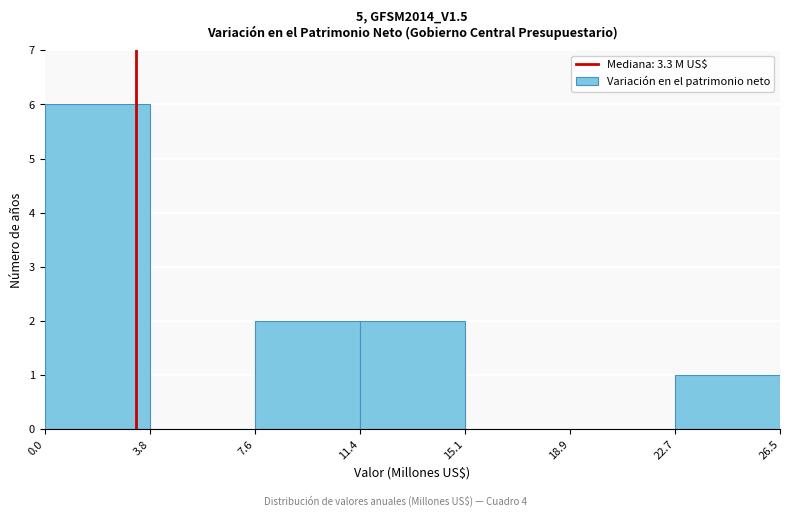

Reading left to right, transcribe this chart: for each bar, give the range it covers on the x-axis and its height. The values are not printed on the chart, so give them approximately, as read against the axis.

0.0 to 3.8: 6
3.8 to 7.6: 0
7.6 to 11.4: 2
11.4 to 15.1: 2
15.1 to 18.9: 0
18.9 to 22.7: 0
22.7 to 26.5: 1